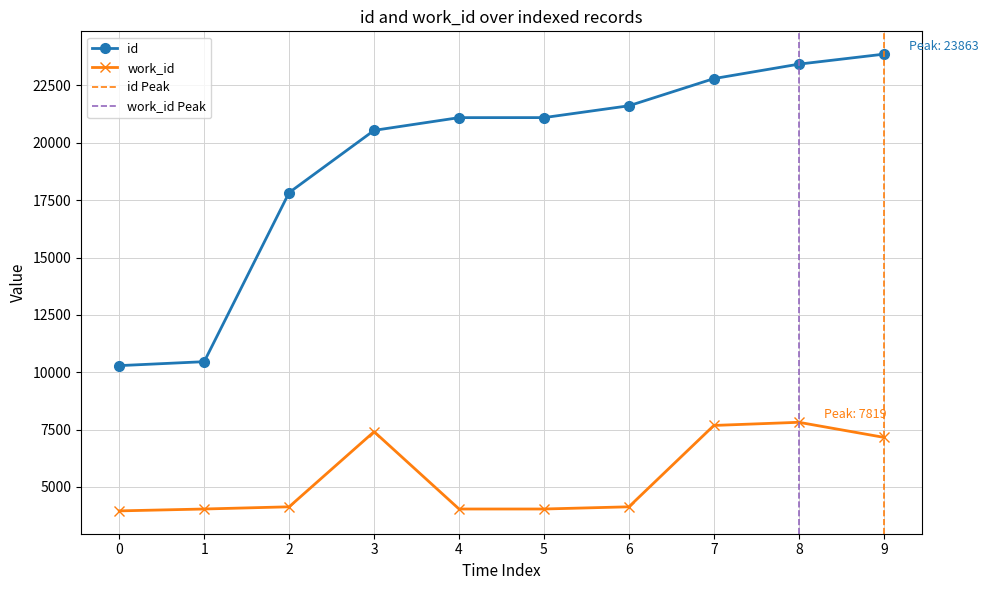

True or false: work_id and id cross at least once.

False